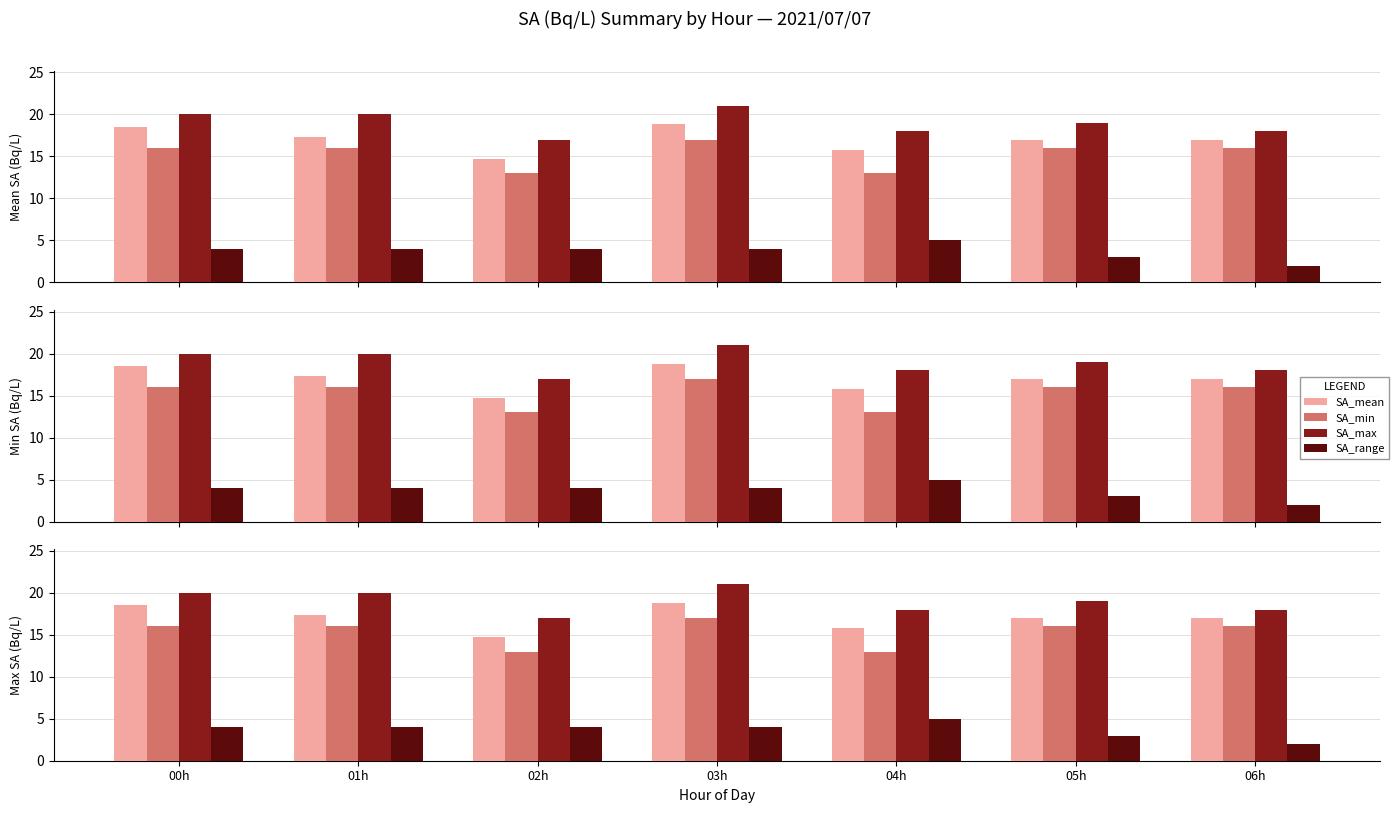

Rank the series by their maximum value, from lowest to highest.

SA_range, SA_min, SA_mean, SA_max